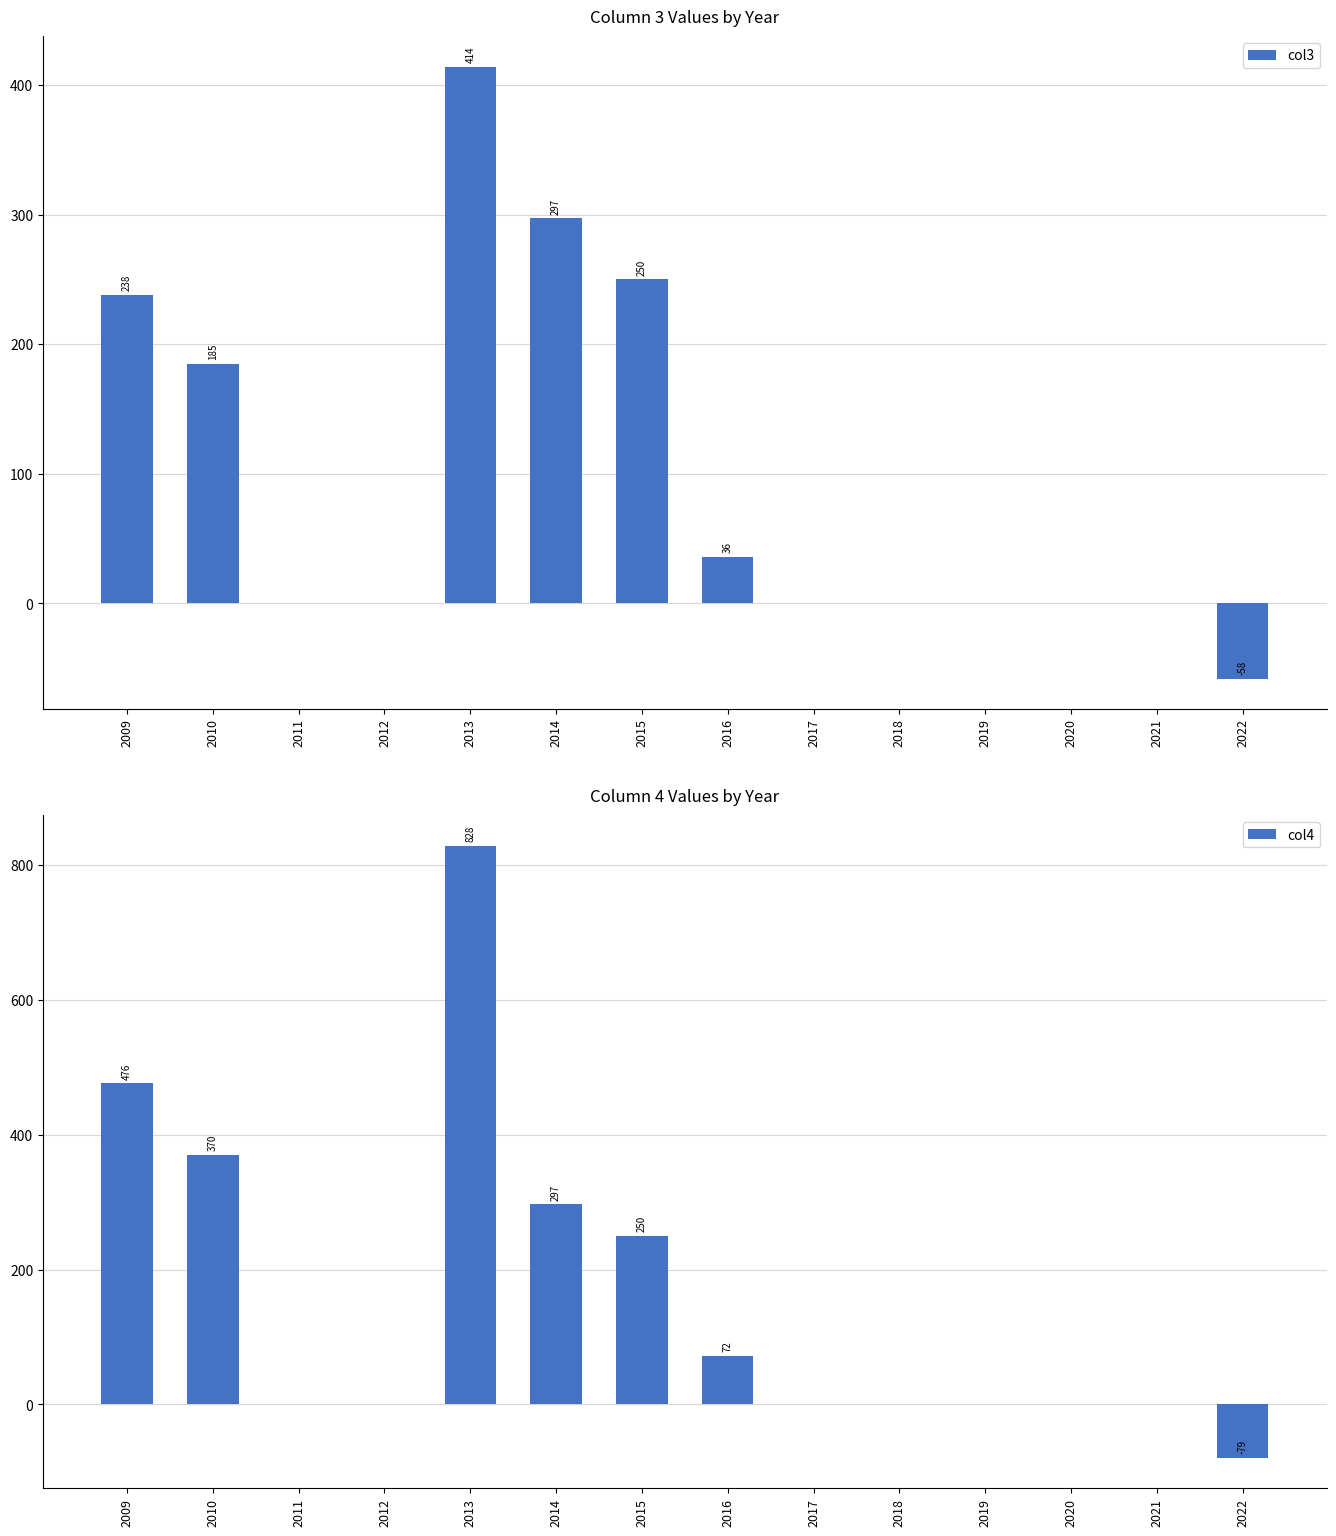

Which series has the widest spread of values?

col4